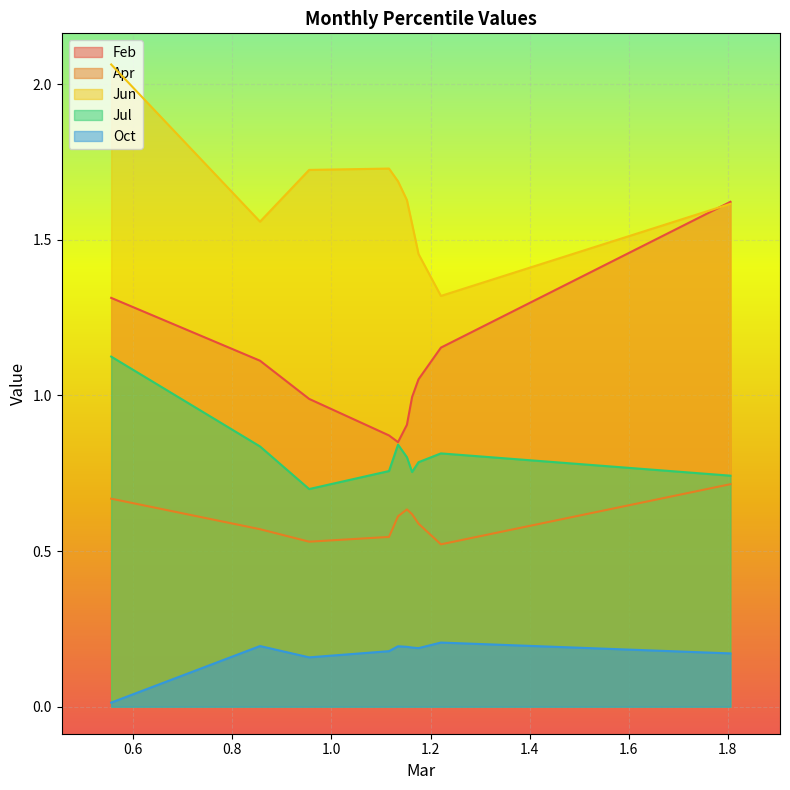

Read the Jul value at pct75.

0.8